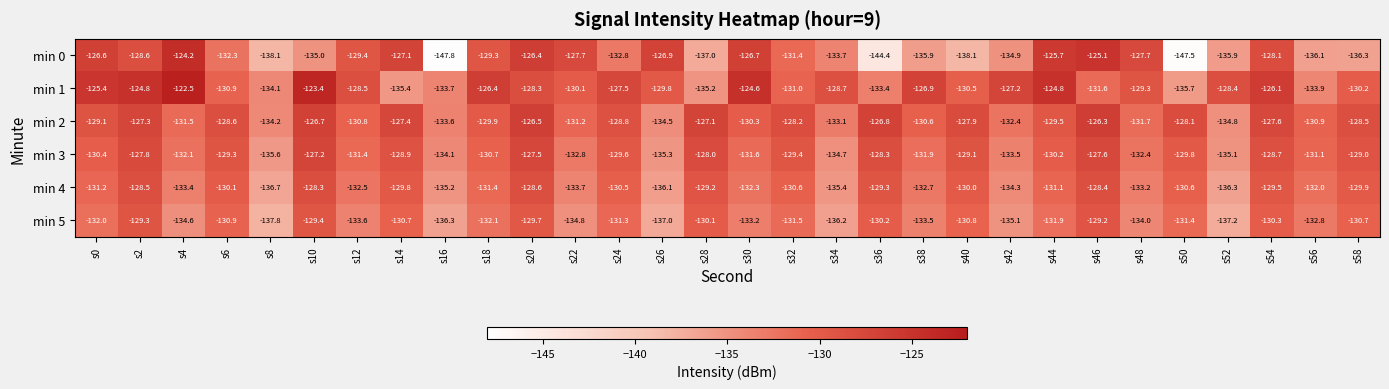

What is the difference between the maximum and minimum values in the min 0 series?

23.6